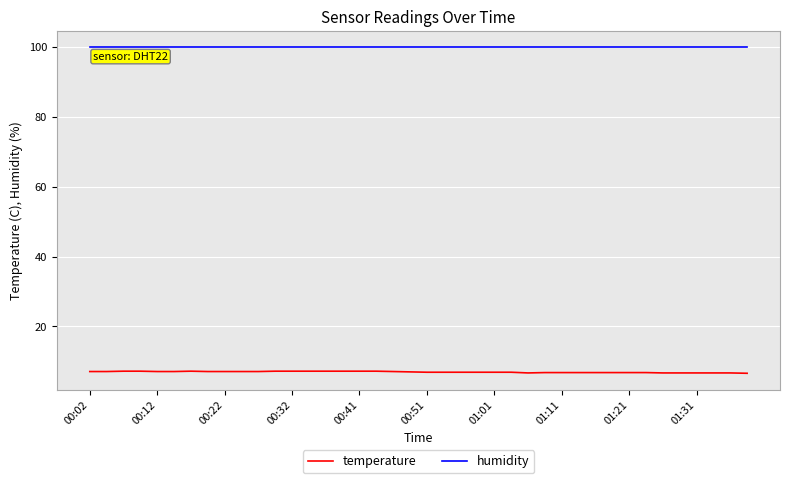

Which series has the largest range (max minus min)?

temperature